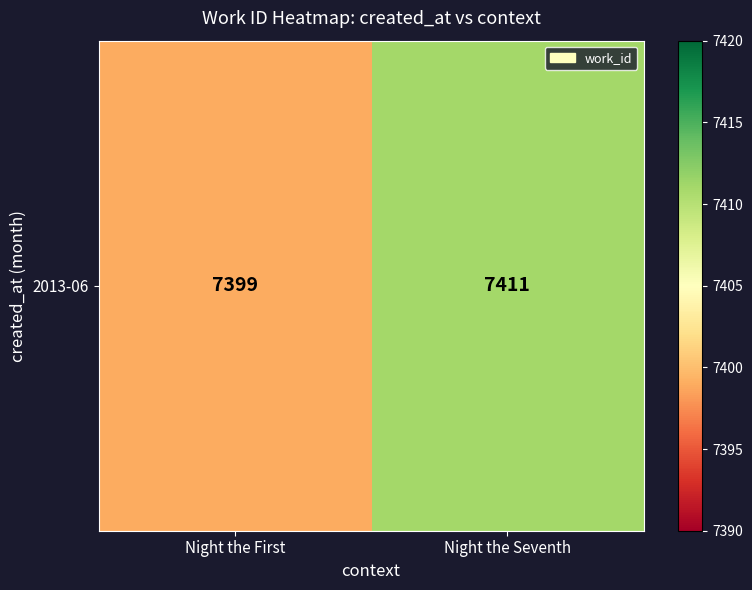

Rank the categories by value from lowest to highest.

Night the First, Night the Seventh